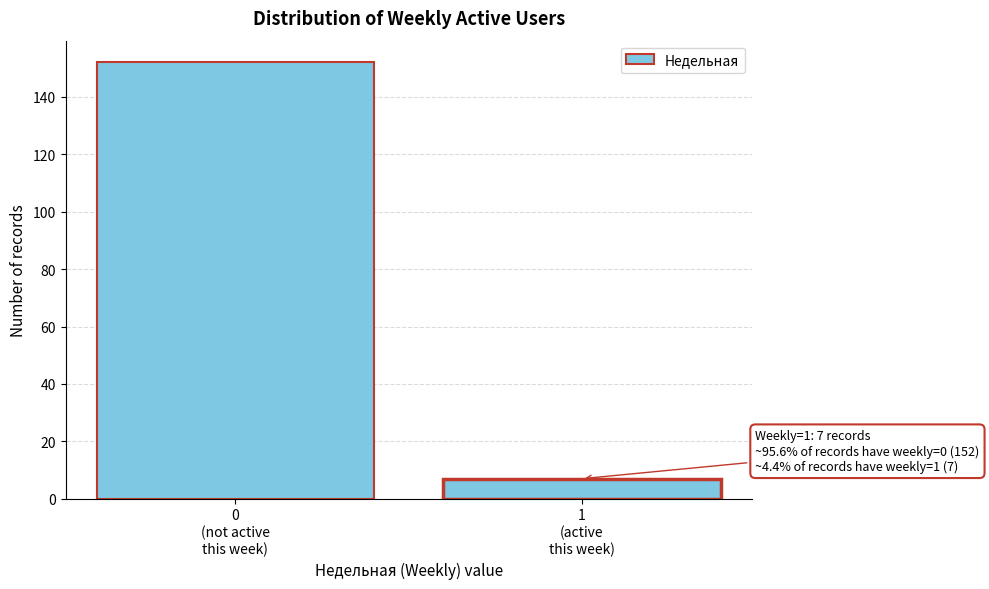

Reading left to right, what are all the values shown in this chart?

152	7